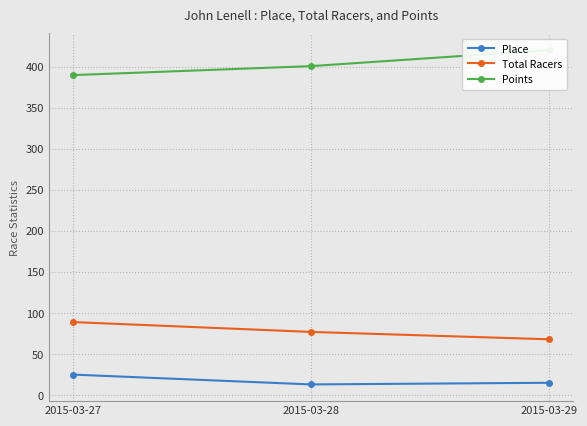

What is the sum of all Points values?

1211.1